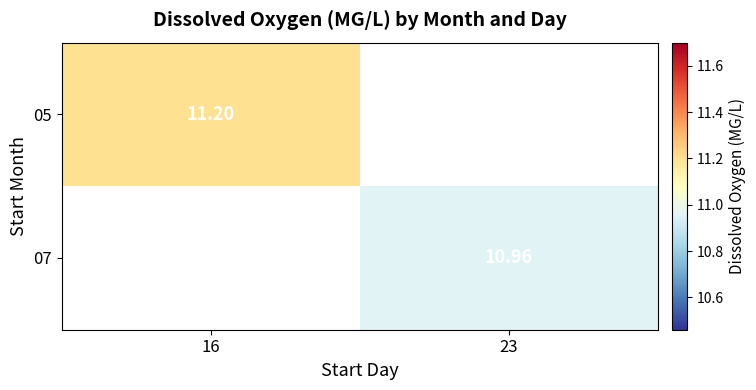

What is the maximum value shown in the chart?

11.2